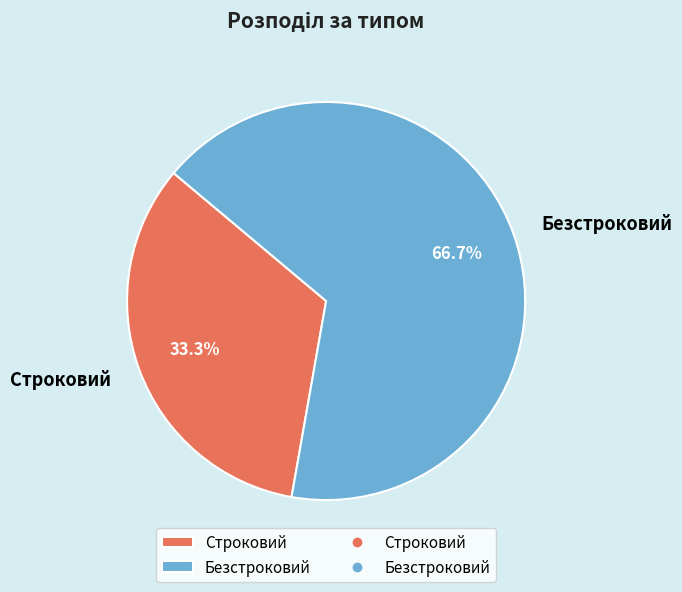

Rank the categories by value from highest to lowest.

Безстроковий, Строковий